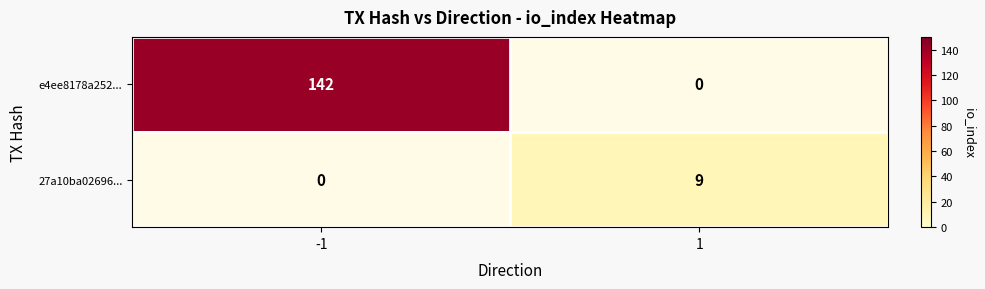

The 27a10ba02696... series shows 12.8 at 1. True or false?

False